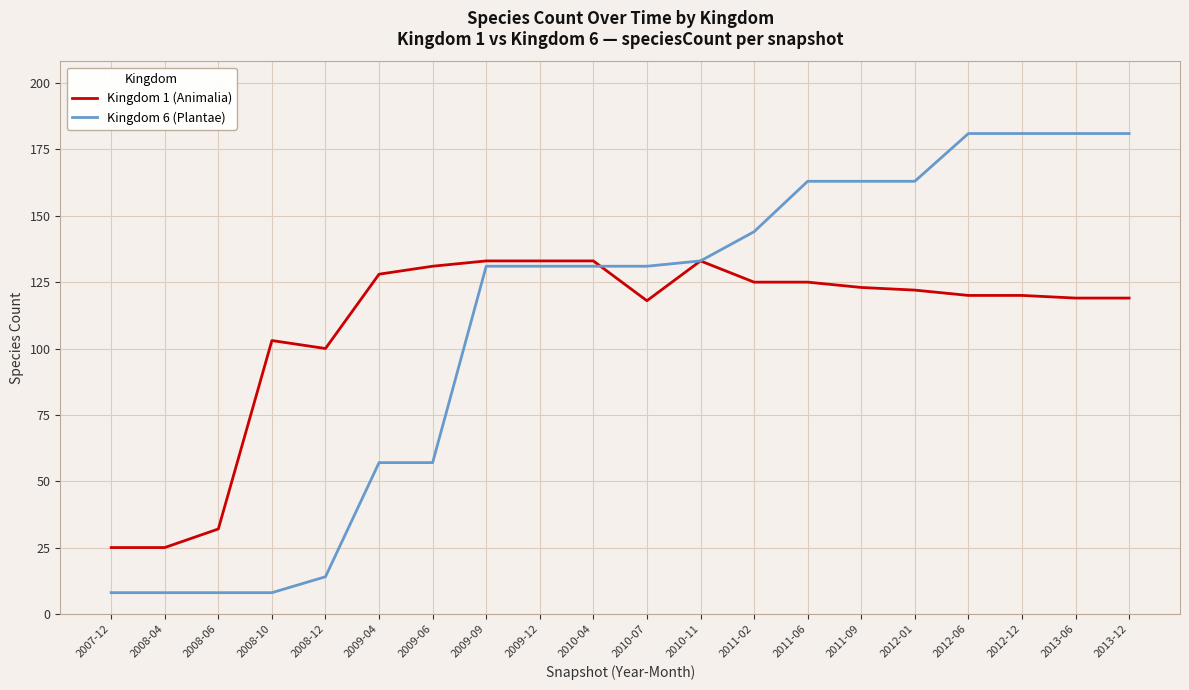

Reading right to left, list all the values displayed in this chart.

Kingdom 1 (Animalia): 2013-12=119	2013-06=119	2012-12=120	2012-06=120	2012-01=122	2011-09=123	2011-06=125	2011-02=125	2010-11=133	2010-07=118	2010-04=133	2009-12=133	2009-09=133	2009-06=131	2009-04=128	2008-12=100	2008-10=103	2008-06=32	2008-04=25	2007-12=25
Kingdom 6 (Plantae): 2013-12=181	2013-06=181	2012-12=181	2012-06=181	2012-01=163	2011-09=163	2011-06=163	2011-02=144	2010-11=133	2010-07=131	2010-04=131	2009-12=131	2009-09=131	2009-06=57	2009-04=57	2008-12=14	2008-10=8	2008-06=8	2008-04=8	2007-12=8